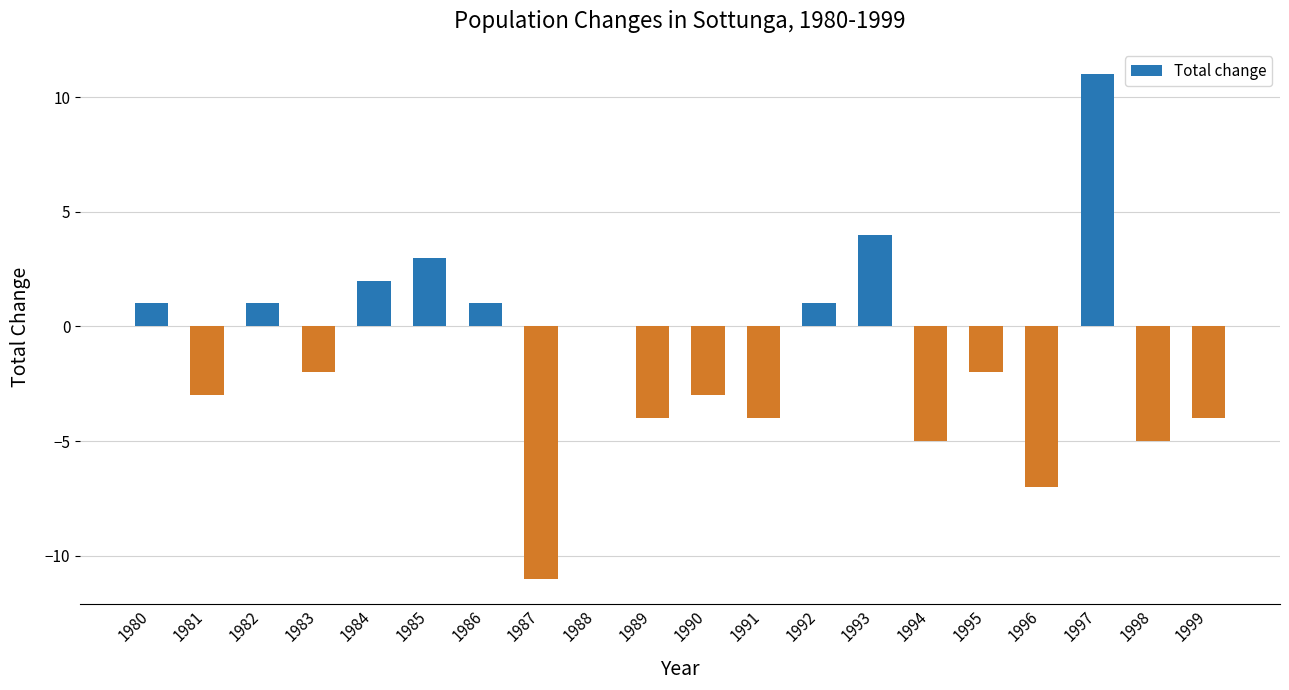

Reading left to right, extract all data points from this chart.

1	-3	1	-2	2	3	1	-11	0	-4	-3	-4	1	4	-5	-2	-7	11	-5	-4